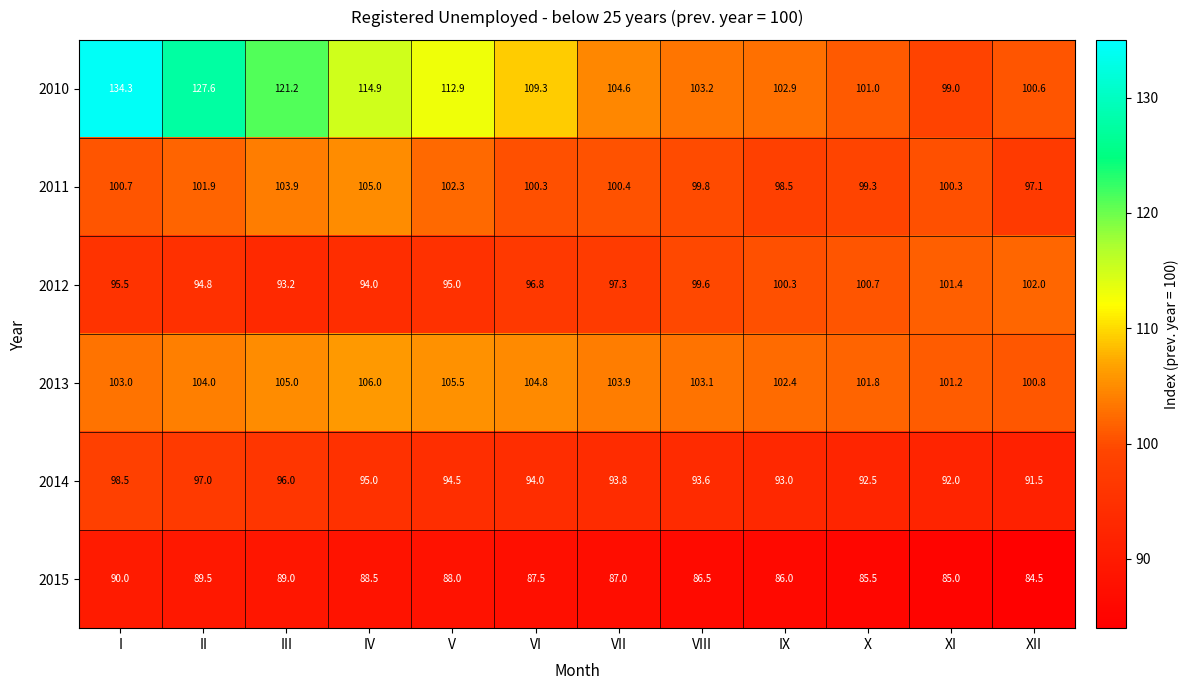

Which category has the lowest value in the 2011 series?

XII